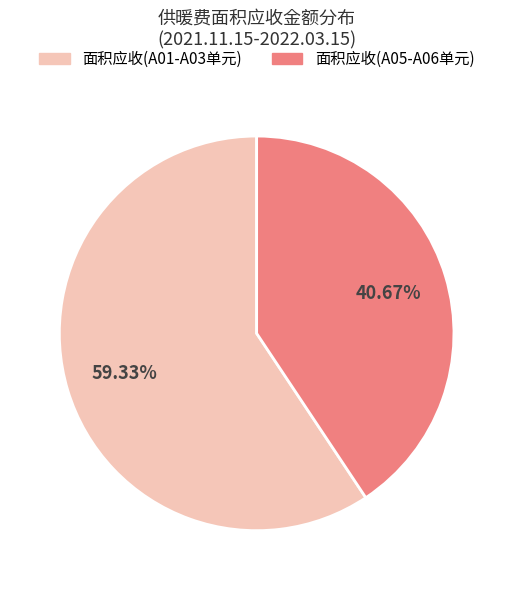

Count the number of slices in the pie.

2